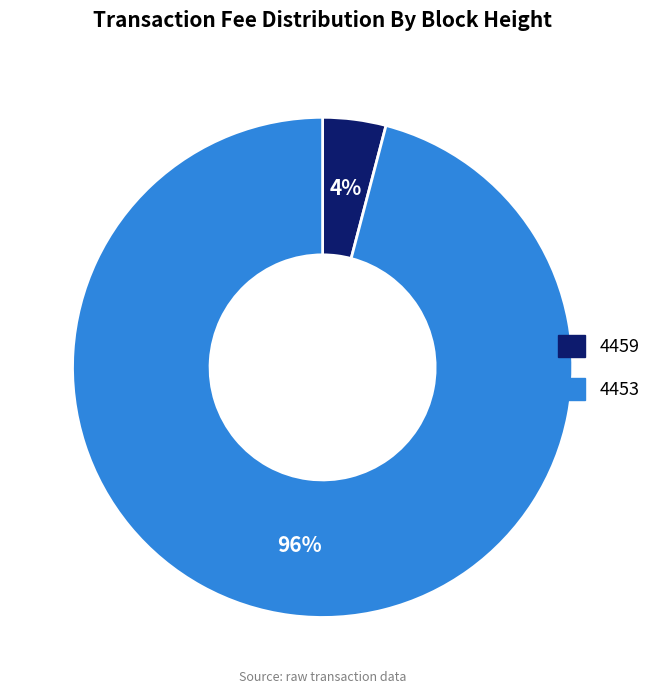

Does 4459 represent more than half of the total?

No